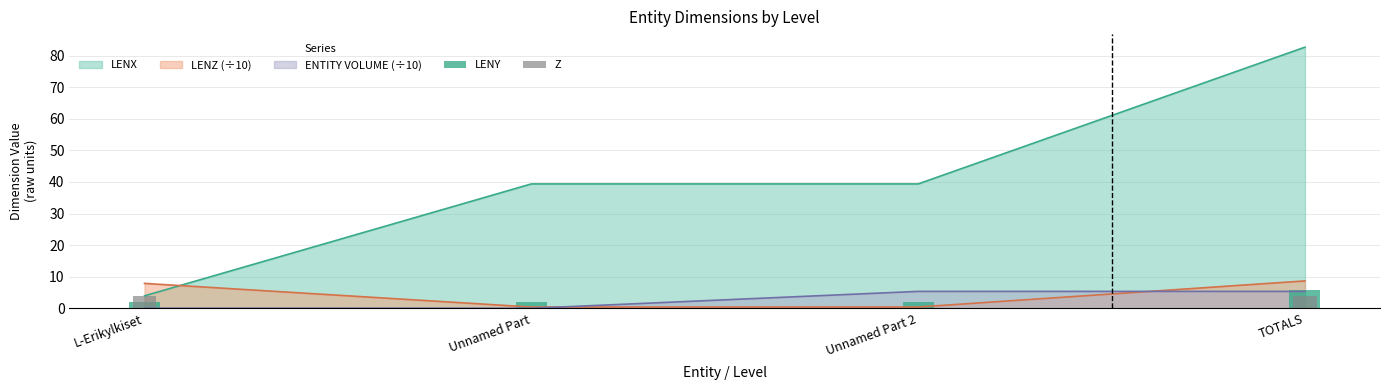

What is the label of the 3rd bar from the right?

Unnamed Part